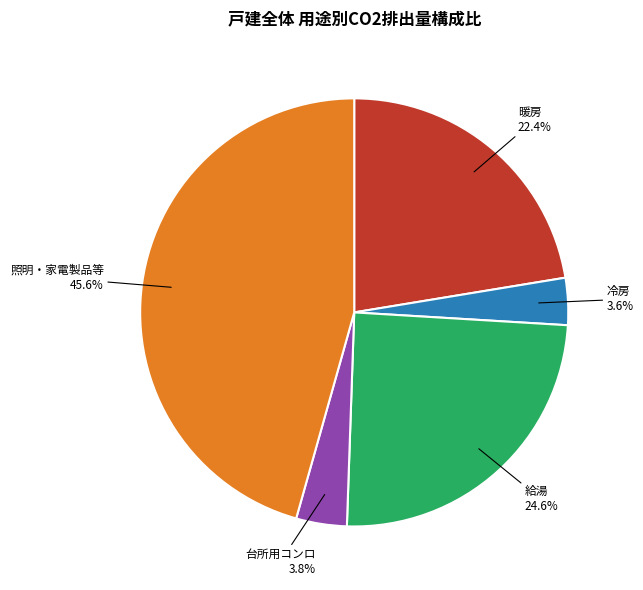

To the nearest percent, what is the average slice percentage?

20%